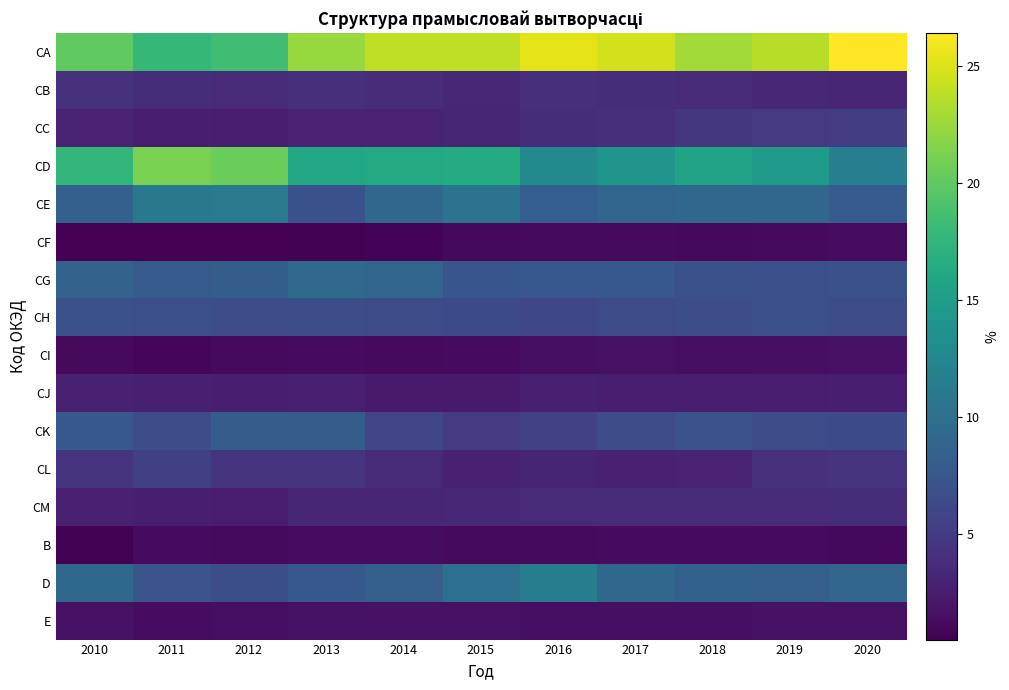

Reading left to right, what are all the values shown in this chart?

CA: 2010=20.1	2011=17.7	2012=18.5	2013=22.4	2014=23.9	2015=23.9	2016=25.3	2017=24.6	2018=22.8	2019=23.6	2020=26.4
CB: 2010=4.2	2011=3.9	2012=3.6	2013=4.0	2014=3.8	2015=3.5	2016=4.0	2017=3.9	2018=3.6	2019=3.4	2020=3.3
CC: 2010=3.0	2011=2.7	2012=2.5	2013=3.0	2014=3.0	2015=3.3	2016=3.9	2017=4.1	2018=4.6	2019=4.8	2020=5.1
CD: 2010=17.6	2011=21.2	2012=20.6	2013=15.9	2014=16.3	2015=16.4	2016=12.8	2017=14.0	2018=15.6	2019=14.4	2020=11.6
CE: 2010=8.4	2011=11.0	2012=11.3	2013=7.0	2014=9.2	2015=10.4	2016=8.2	2017=8.9	2018=9.3	2019=9.0	2020=8.0
CF: 2010=0.6	2011=0.5	2012=0.5	2013=0.7	2014=0.8	2015=1.1	2016=1.2	2017=1.2	2018=1.1	2019=1.2	2020=1.4
CG: 2010=8.7	2011=7.8	2012=8.1	2013=9.5	2014=8.9	2015=7.4	2016=7.5	2017=7.6	2018=6.9	2019=6.8	2020=6.9
CH: 2010=6.9	2011=6.8	2012=6.6	2013=6.7	2014=6.5	2015=6.3	2016=6.0	2017=6.5	2018=6.7	2019=6.8	2020=6.5
CI: 2010=1.2	2011=1.0	2012=1.2	2013=1.3	2014=1.2	2015=1.3	2016=1.6	2017=1.7	2018=1.5	2019=1.6	2020=1.8
CJ: 2010=2.9	2011=2.8	2012=2.7	2013=2.8	2014=2.4	2015=2.4	2016=2.8	2017=2.6	2018=2.5	2019=2.6	2020=2.7
CK: 2010=7.6	2011=6.6	2012=8.1	2013=8.1	2014=5.9	2015=4.8	2016=5.5	2017=6.4	2018=7.2	2019=6.5	2020=6.3
CL: 2010=4.4	2011=5.4	2012=4.4	2013=4.5	2014=3.6	2015=2.9	2016=3.2	2017=2.9	2018=3.1	2019=4.2	2020=4.5
CM: 2010=2.9	2011=2.7	2012=2.6	2013=3.3	2014=3.3	2015=3.4	2016=3.7	2017=3.6	2018=3.6	2019=3.8	2020=3.9
B: 2010=0.7	2011=1.3	2012=1.2	2013=1.4	2014=1.3	2015=1.2	2016=1.2	2017=1.3	2018=1.3	2019=1.3	2020=1.1
D: 2010=9.1	2011=7.3	2012=6.7	2013=7.6	2014=8.3	2015=10.0	2016=11.5	2017=9.1	2018=8.5	2019=8.3	2020=8.9
E: 2010=1.7	2011=1.4	2012=1.5	2013=1.7	2014=1.7	2015=1.7	2016=1.6	2017=1.6	2018=1.6	2019=1.7	2020=1.7